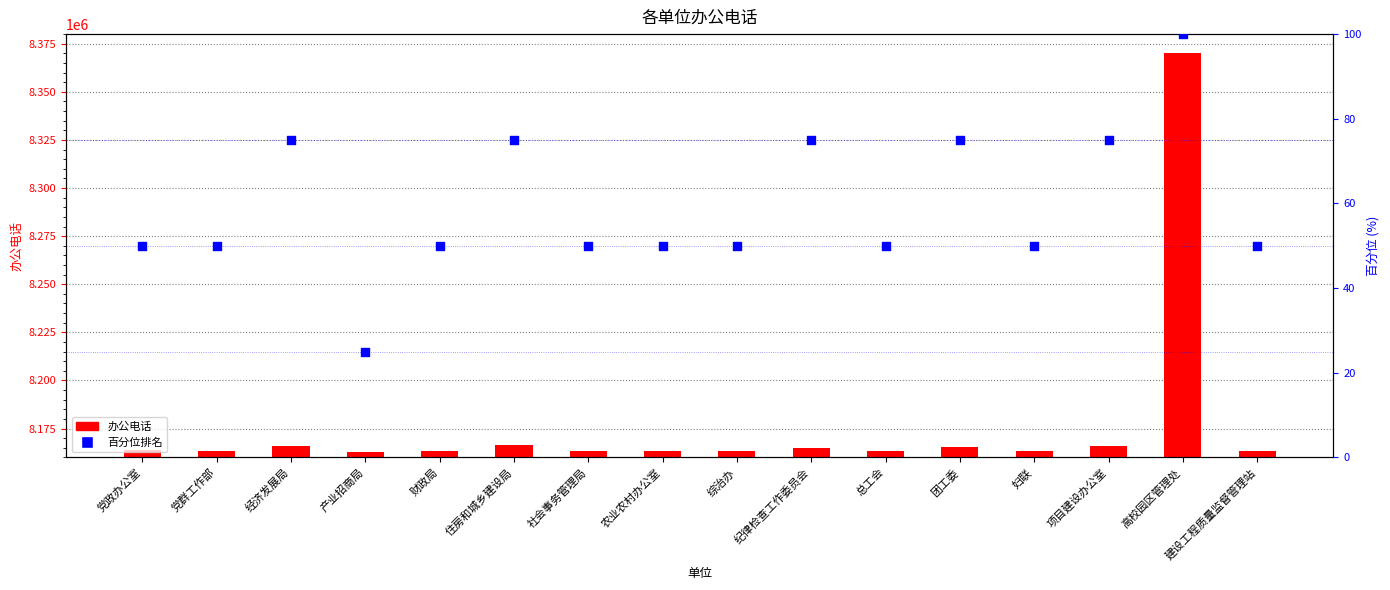

What is the total value across all series at 团工委?

8165234